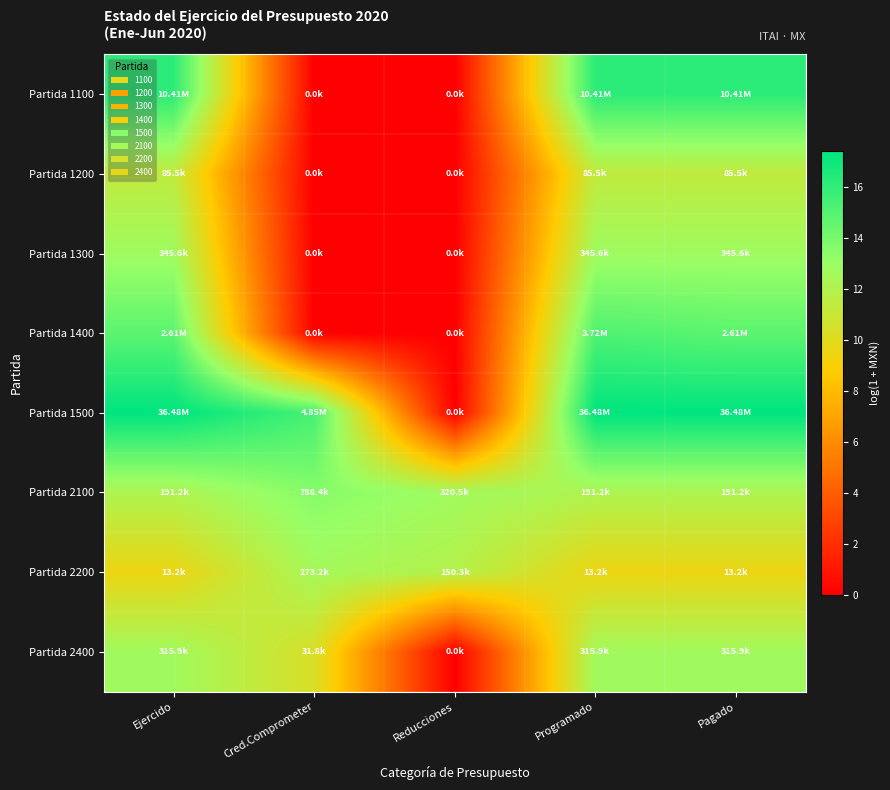

Which series has the widest spread of values?

Partida 1500